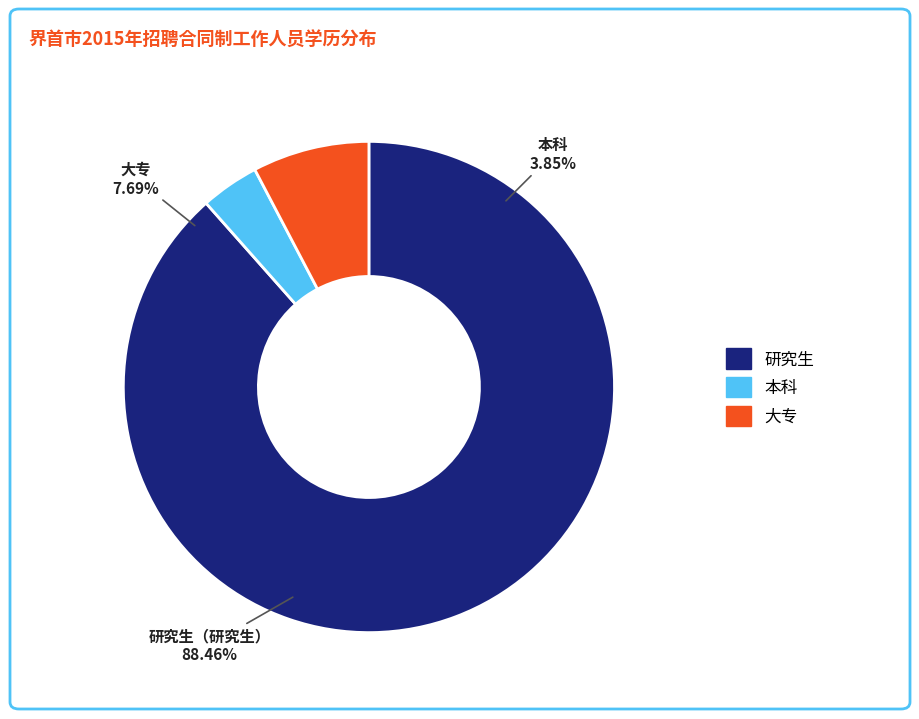

To the nearest percent, what is the difference between the largest and smallest slice percentages?

85%